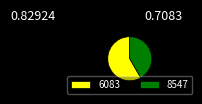

The 6083 slice represents 58% of the pie. True or false?

True